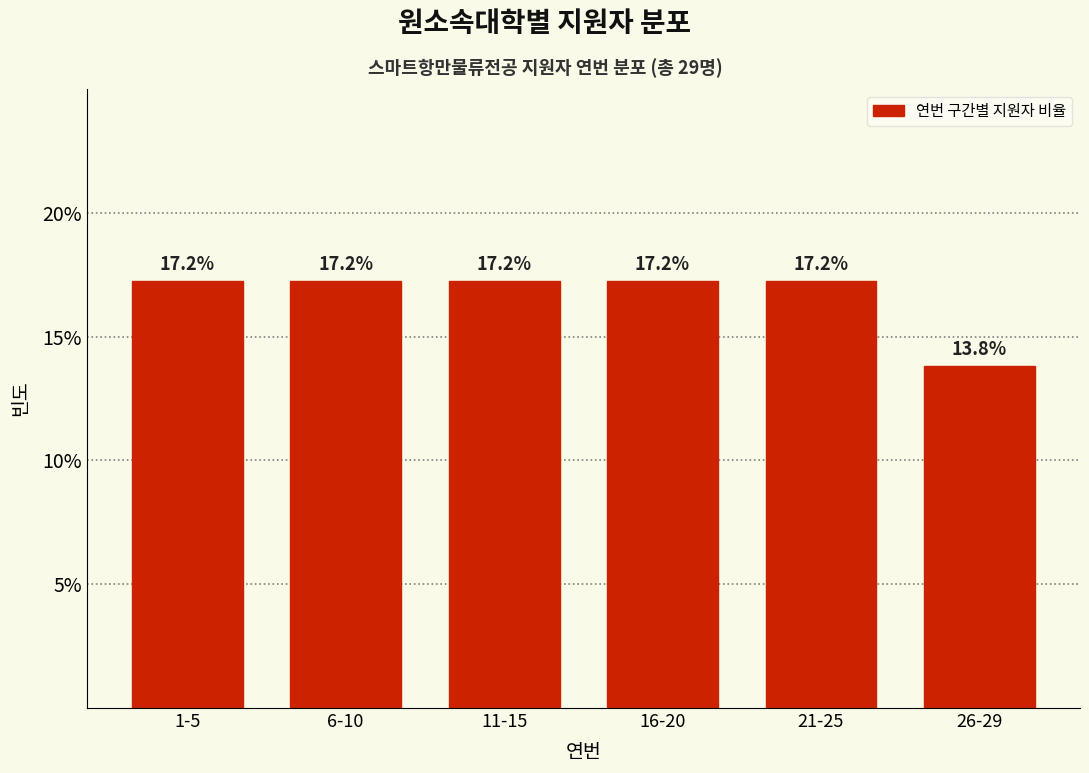

Reading right to left, extract all data points from this chart.

26-29=13.8	21-25=17.2	16-20=17.2	11-15=17.2	6-10=17.2	1-5=17.2